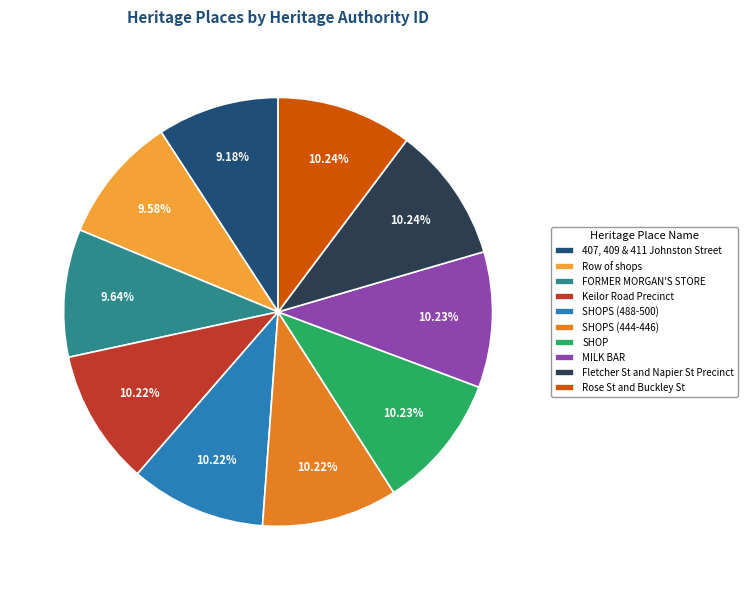

What percentage do Fletcher St and Napier St Precinct and 407, 409 & 411 Johnston Street together represent?

19.4%